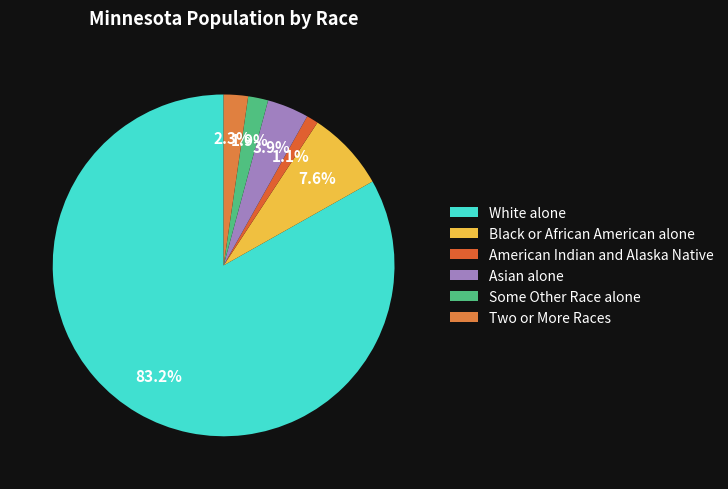

Which category has the biggest portion of the pie?

White alone